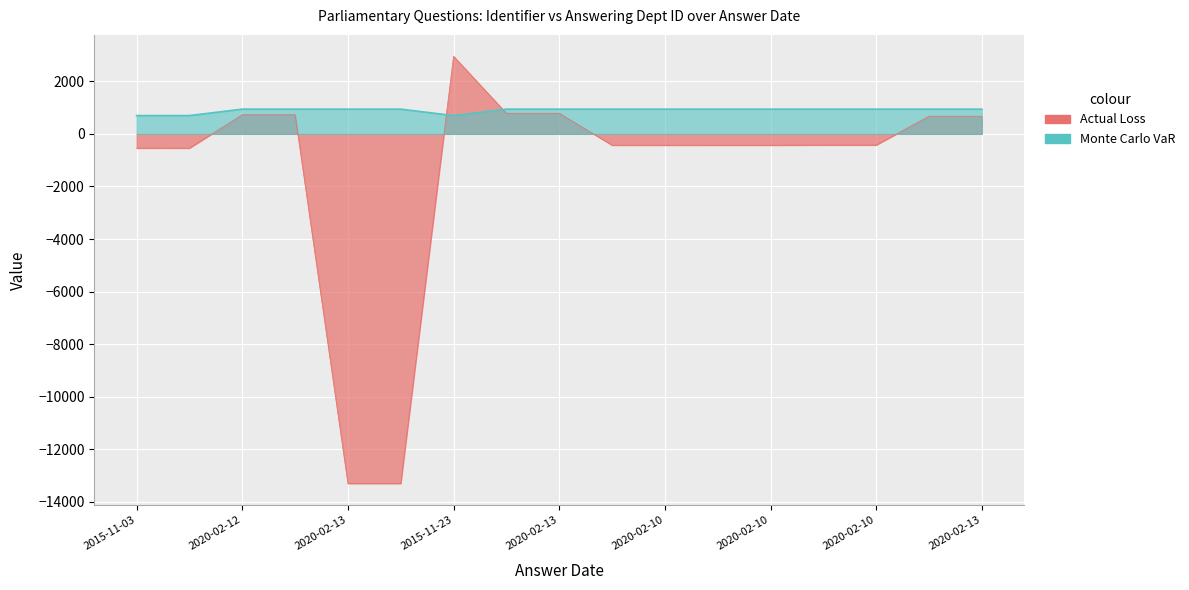

What is the value of the 8th point from the left?

-13310